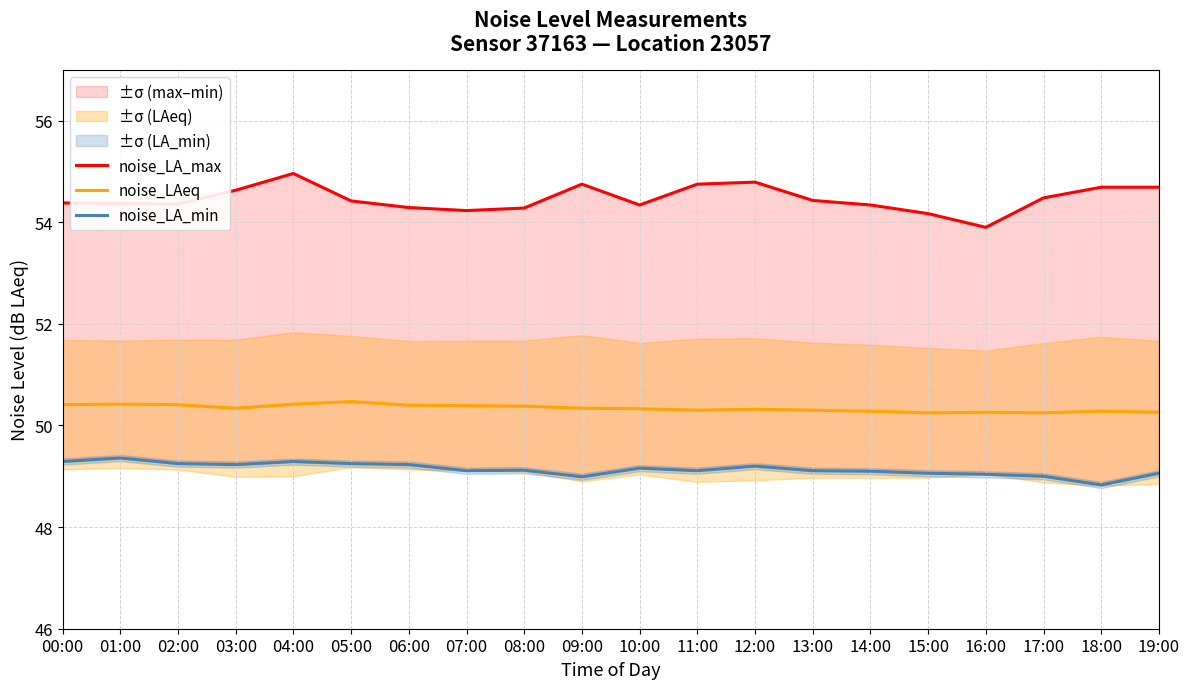

True or false: noise_LAeq has more than 0 interior local peaks.

True